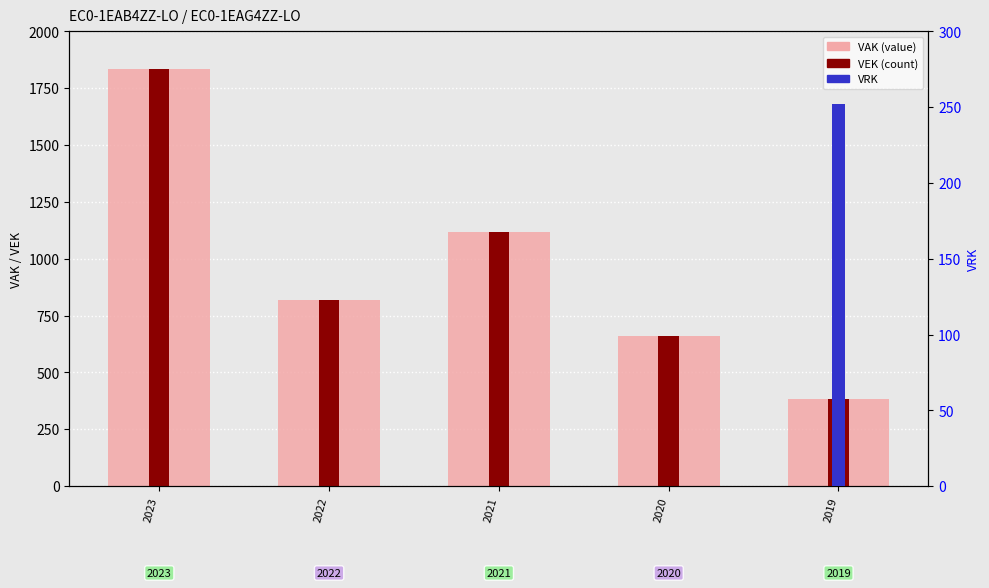

Which series has the widest spread of values?

VAK